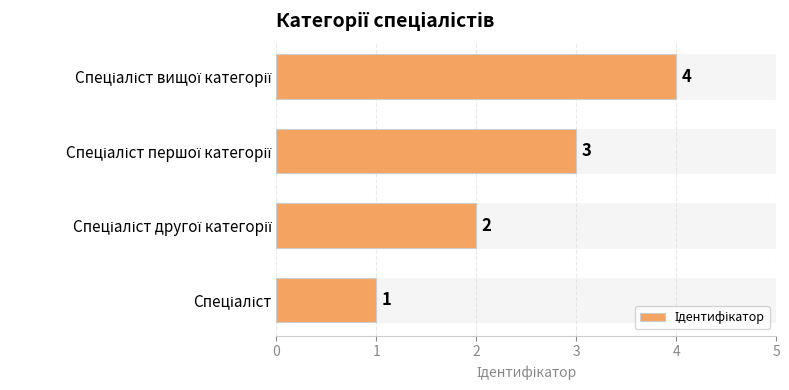

How many data points does each series have?

4